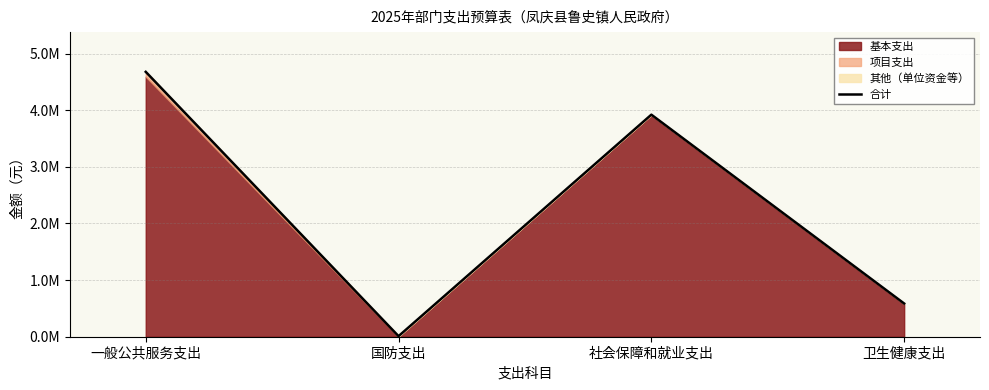

What is the greatest value displayed?

4677299.7